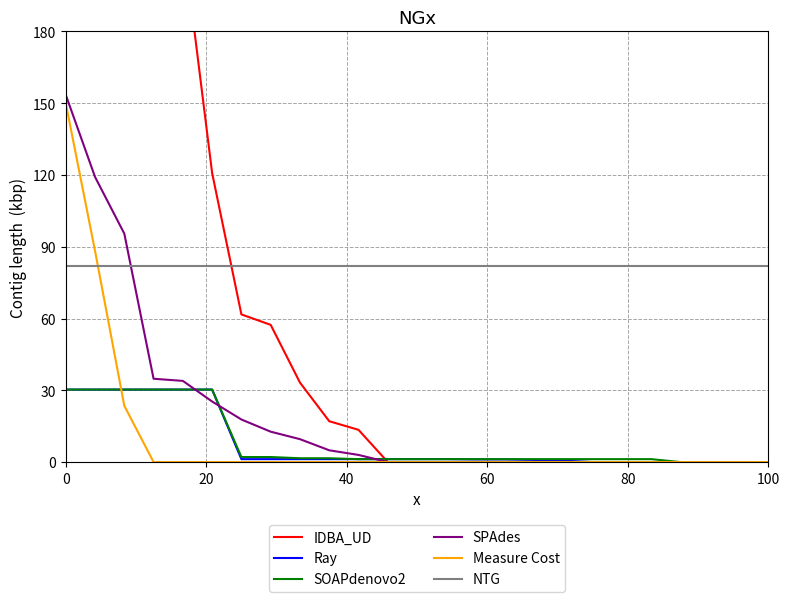

What is the lowest value of the NTG series?

82.0